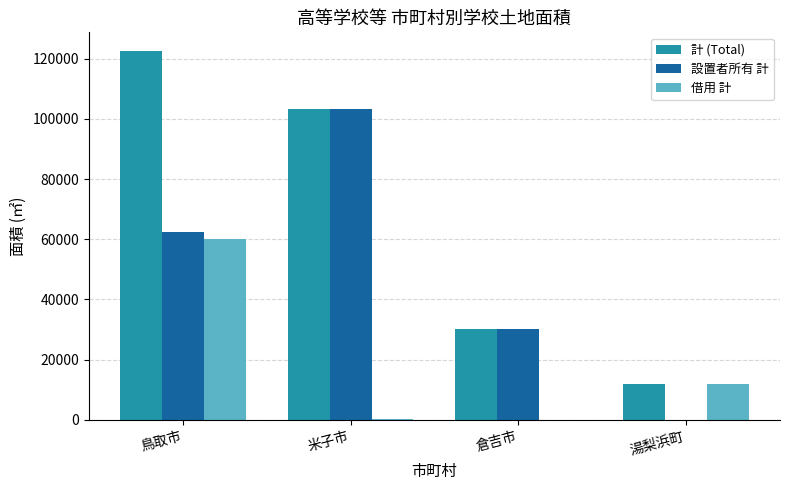

Which series has the largest range (max minus min)?

計 (Total)